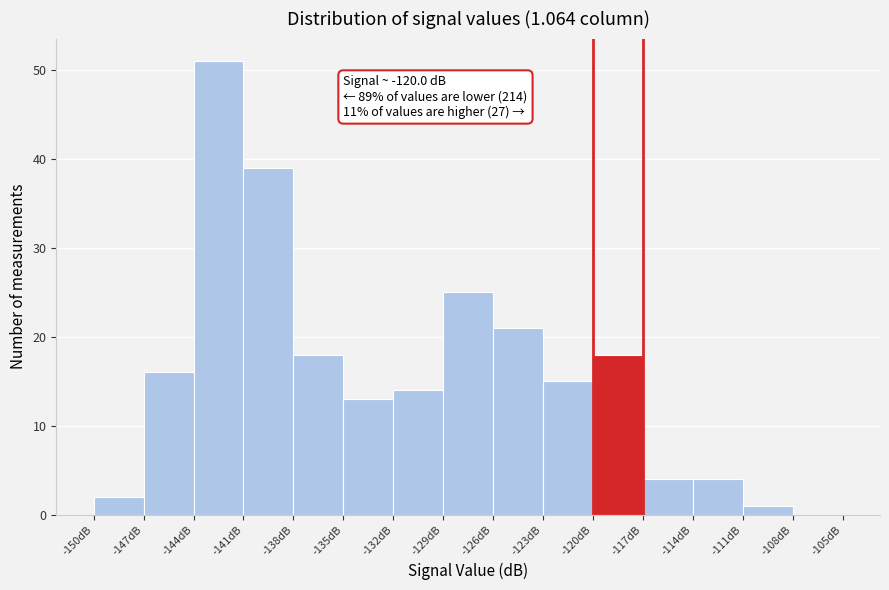

Which range on the x-axis has the tallest bar?

-144 to -141